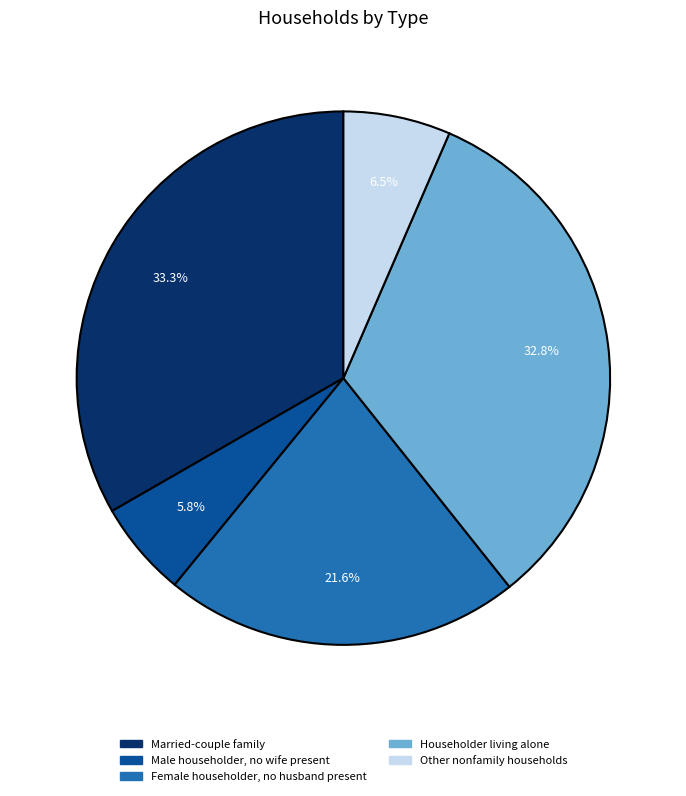

Is Other nonfamily households the majority of the pie?

No